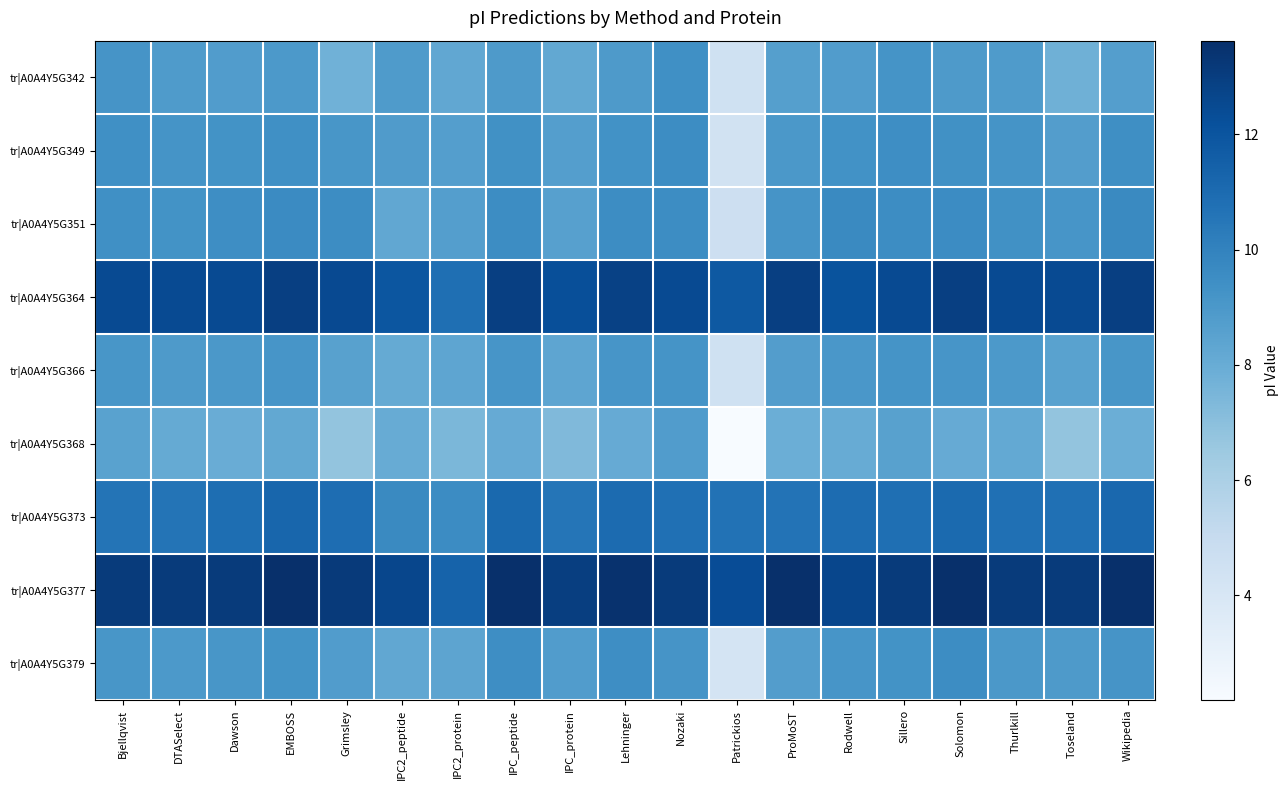

Reading left to right, transcribe all the data shown in this chart.

tr|A0A4Y5G342: Bjellqvist=9.2	DTASelect=8.9	Dawson=8.8	EMBOSS=8.9	Grimsley=7.7	IPC2_peptide=8.9	IPC2_protein=8.2	IPC_peptide=8.9	IPC_protein=8.2	Lehninger=8.9	Nozaki=9.4	Patrickios=4.5	ProMoST=8.7	Rodwell=8.8	Sillero=9.2	Solomon=8.9	Thurlkill=8.9	Toseland=7.8	Wikipedia=8.7
tr|A0A4Y5G349: Bjellqvist=9.4	DTASelect=9.2	Dawson=9.3	EMBOSS=9.4	Grimsley=9.1	IPC2_peptide=8.8	IPC2_protein=8.7	IPC_peptide=9.4	IPC_protein=8.7	Lehninger=9.3	Nozaki=9.5	Patrickios=4.4	ProMoST=9.0	Rodwell=9.3	Sillero=9.5	Solomon=9.4	Thurlkill=9.2	Toseland=8.7	Wikipedia=9.4
tr|A0A4Y5G351: Bjellqvist=9.4	DTASelect=9.3	Dawson=9.5	EMBOSS=9.6	Grimsley=9.5	IPC2_peptide=8.3	IPC2_protein=8.7	IPC_peptide=9.5	IPC_protein=8.6	Lehninger=9.5	Nozaki=9.5	Patrickios=4.6	ProMoST=9.2	Rodwell=9.7	Sillero=9.5	Solomon=9.6	Thurlkill=9.4	Toseland=9.2	Wikipedia=9.7
tr|A0A4Y5G364: Bjellqvist=12.4	DTASelect=12.4	Dawson=12.4	EMBOSS=12.9	Grimsley=12.5	IPC2_peptide=11.9	IPC2_protein=10.8	IPC_peptide=12.9	IPC_protein=12.3	Lehninger=12.8	Nozaki=12.4	Patrickios=11.8	ProMoST=12.9	Rodwell=12.1	Sillero=12.4	Solomon=12.9	Thurlkill=12.4	Toseland=12.4	Wikipedia=12.9
tr|A0A4Y5G366: Bjellqvist=9.1	DTASelect=8.9	Dawson=9.0	EMBOSS=9.2	Grimsley=8.6	IPC2_peptide=8.1	IPC2_protein=8.3	IPC_peptide=9.1	IPC_protein=8.3	Lehninger=9.1	Nozaki=9.2	Patrickios=4.5	ProMoST=8.7	Rodwell=9.0	Sillero=9.2	Solomon=9.2	Thurlkill=9.0	Toseland=8.5	Wikipedia=9.1
tr|A0A4Y5G368: Bjellqvist=8.5	DTASelect=8.1	Dawson=8.0	EMBOSS=8.2	Grimsley=6.8	IPC2_peptide=8.0	IPC2_protein=7.5	IPC_peptide=8.0	IPC_protein=7.3	Lehninger=8.1	Nozaki=8.8	Patrickios=2.2	ProMoST=7.9	Rodwell=8.0	Sillero=8.6	Solomon=8.0	Thurlkill=8.2	Toseland=6.8	Wikipedia=7.9
tr|A0A4Y5G373: Bjellqvist=10.6	DTASelect=10.6	Dawson=10.9	EMBOSS=11.2	Grimsley=10.9	IPC2_peptide=9.7	IPC2_protein=9.6	IPC_peptide=11.1	IPC_protein=10.6	Lehninger=11.0	Nozaki=10.8	Patrickios=10.7	ProMoST=10.7	Rodwell=10.9	Sillero=10.8	Solomon=11.1	Thurlkill=10.8	Toseland=10.8	Wikipedia=11.1
tr|A0A4Y5G377: Bjellqvist=13.1	DTASelect=13.1	Dawson=13.1	EMBOSS=13.6	Grimsley=13.2	IPC2_peptide=12.6	IPC2_protein=11.4	IPC_peptide=13.6	IPC_protein=13.0	Lehninger=13.5	Nozaki=13.1	Patrickios=12.3	ProMoST=13.6	Rodwell=12.6	Sillero=13.1	Solomon=13.6	Thurlkill=13.1	Toseland=13.1	Wikipedia=13.6
tr|A0A4Y5G379: Bjellqvist=9.1	DTASelect=9.0	Dawson=9.1	EMBOSS=9.3	Grimsley=8.8	IPC2_peptide=8.2	IPC2_protein=8.4	IPC_peptide=9.5	IPC_protein=8.8	Lehninger=9.5	Nozaki=9.2	Patrickios=4.2	ProMoST=8.7	Rodwell=9.1	Sillero=9.3	Solomon=9.5	Thurlkill=9.0	Toseland=8.9	Wikipedia=9.2